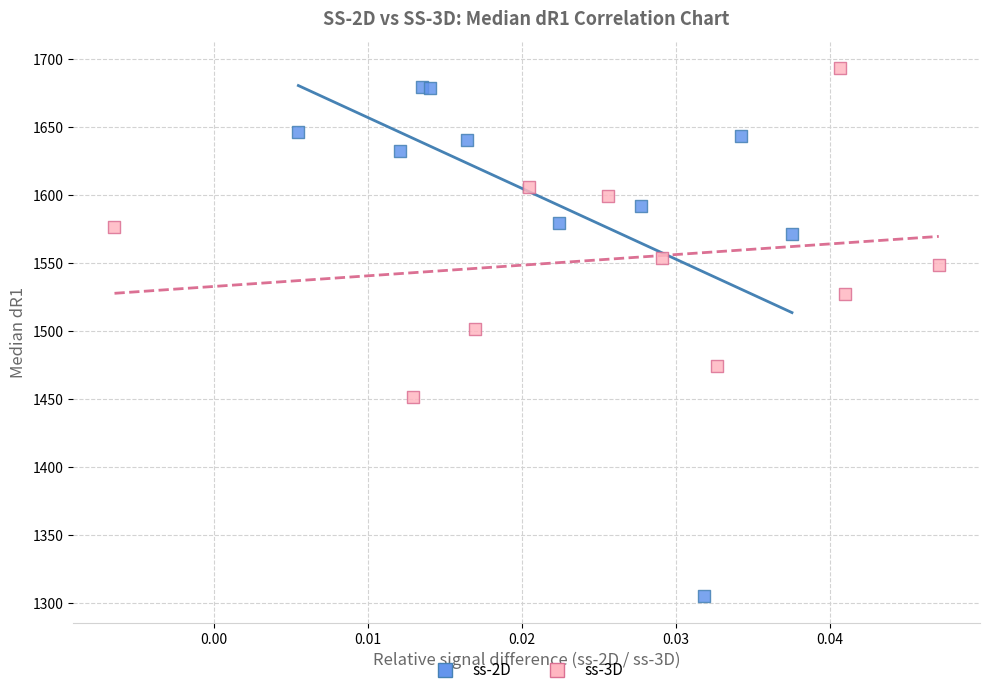

Which series has the largest Y range (max minus min)?

ss-2D